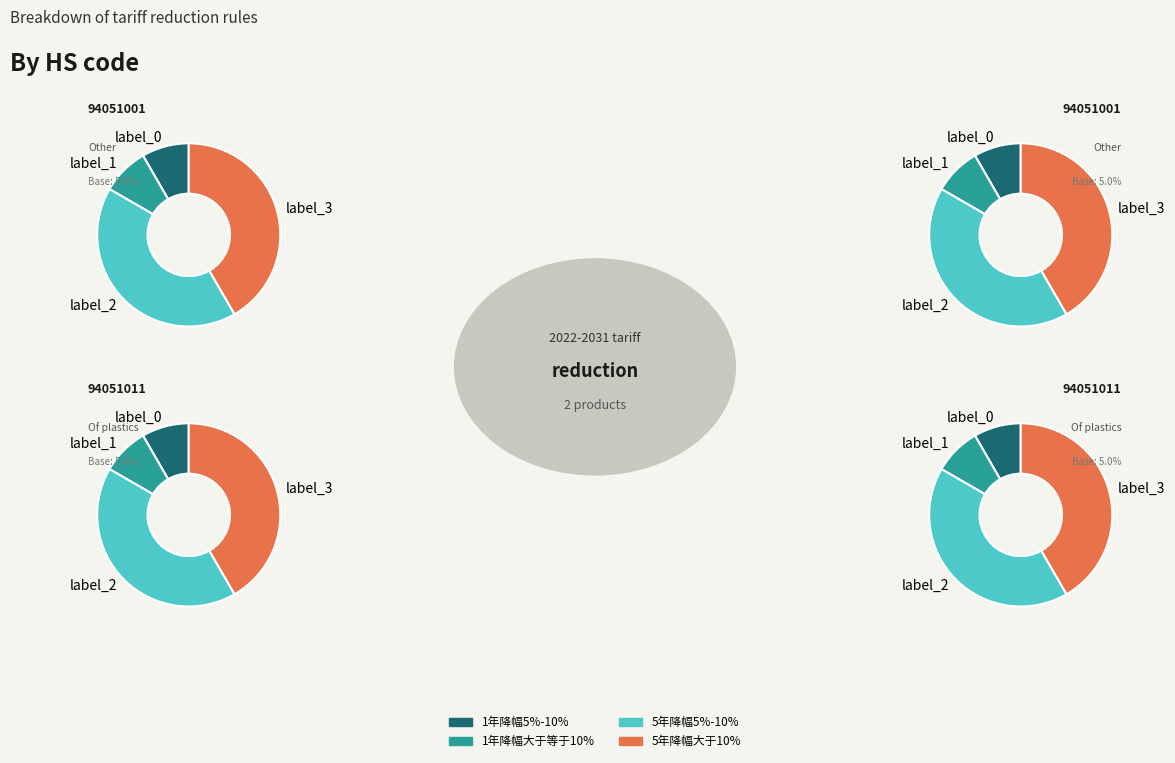

What percentage do 94051011 and 94051001 together represent?

100.0%